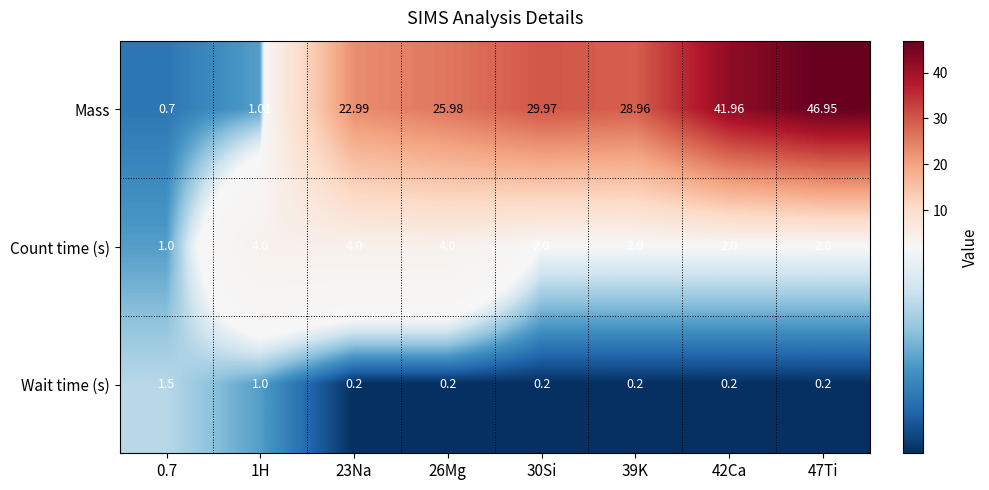

Which series changed the most between 0.7 and 26Mg?

Mass